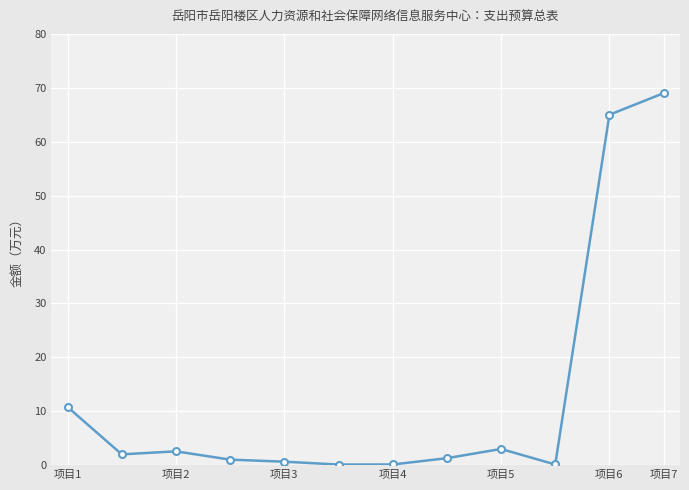

Does the chart display data point markers on the line(s)?

Yes